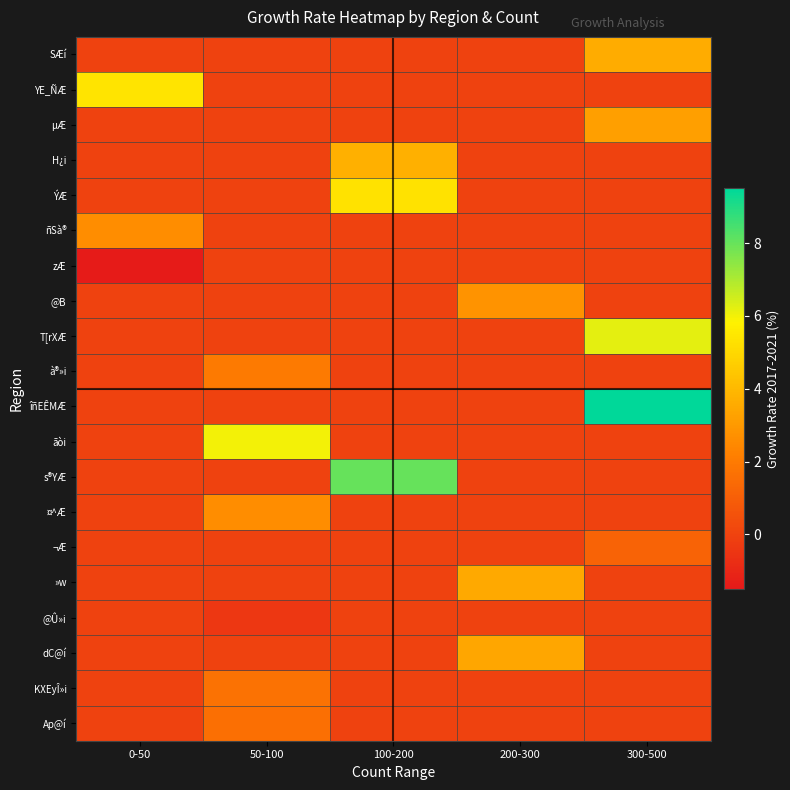

At which category does the chart reach its peak across all series?

300-500